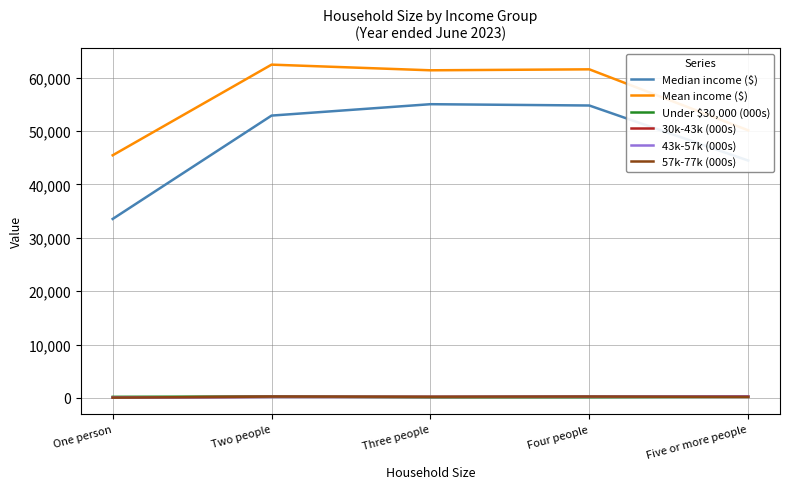

Does the chart display data point markers on the line(s)?

No